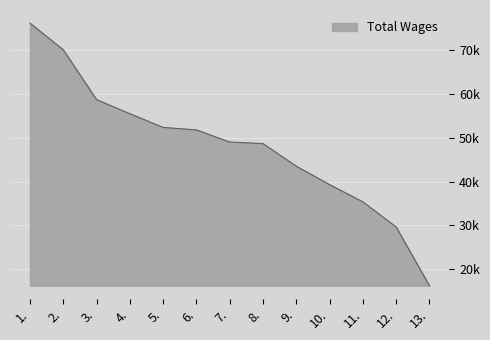

At which category does the chart reach its peak across all series?

1.